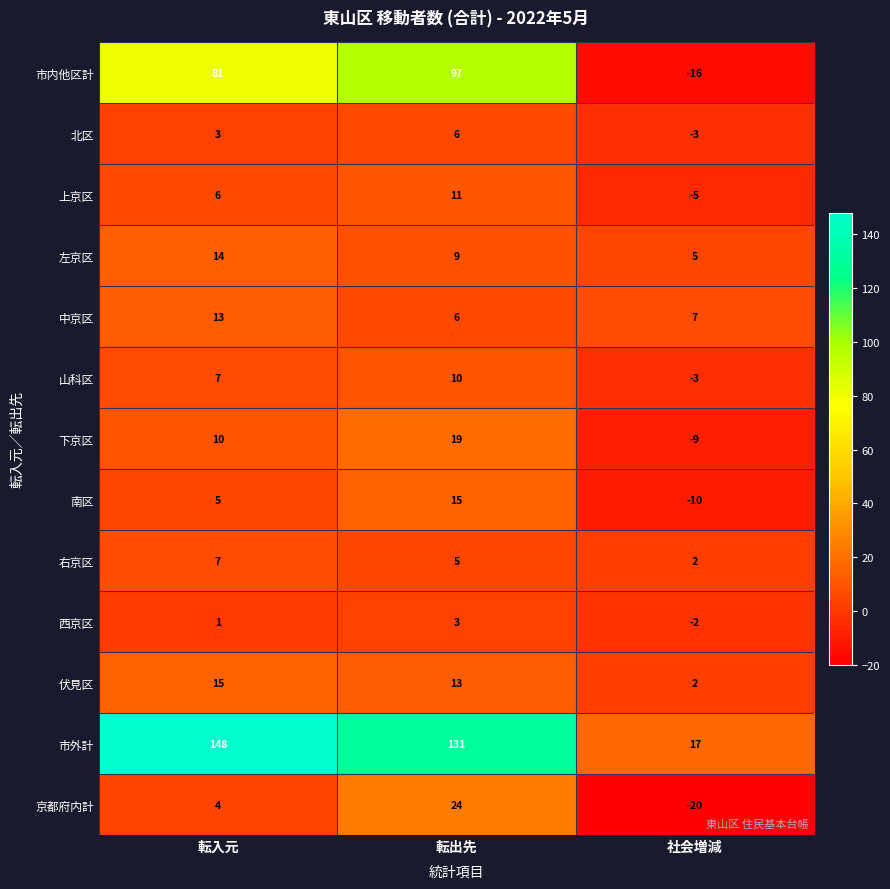

What is the minimum value shown in the chart?

-20